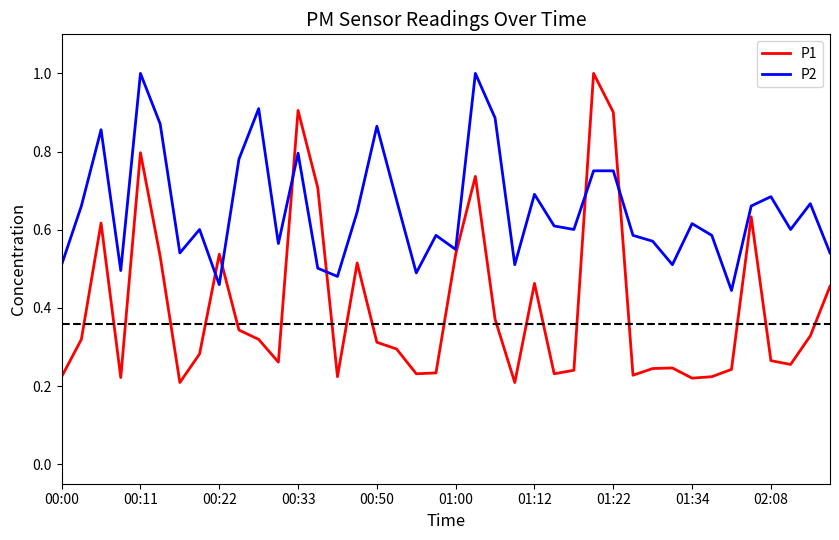

What is the greatest value displayed?

1.0